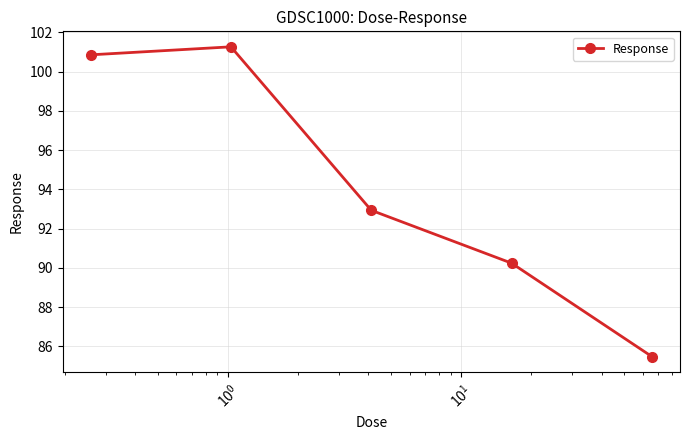

What is the sum of all values?

470.8